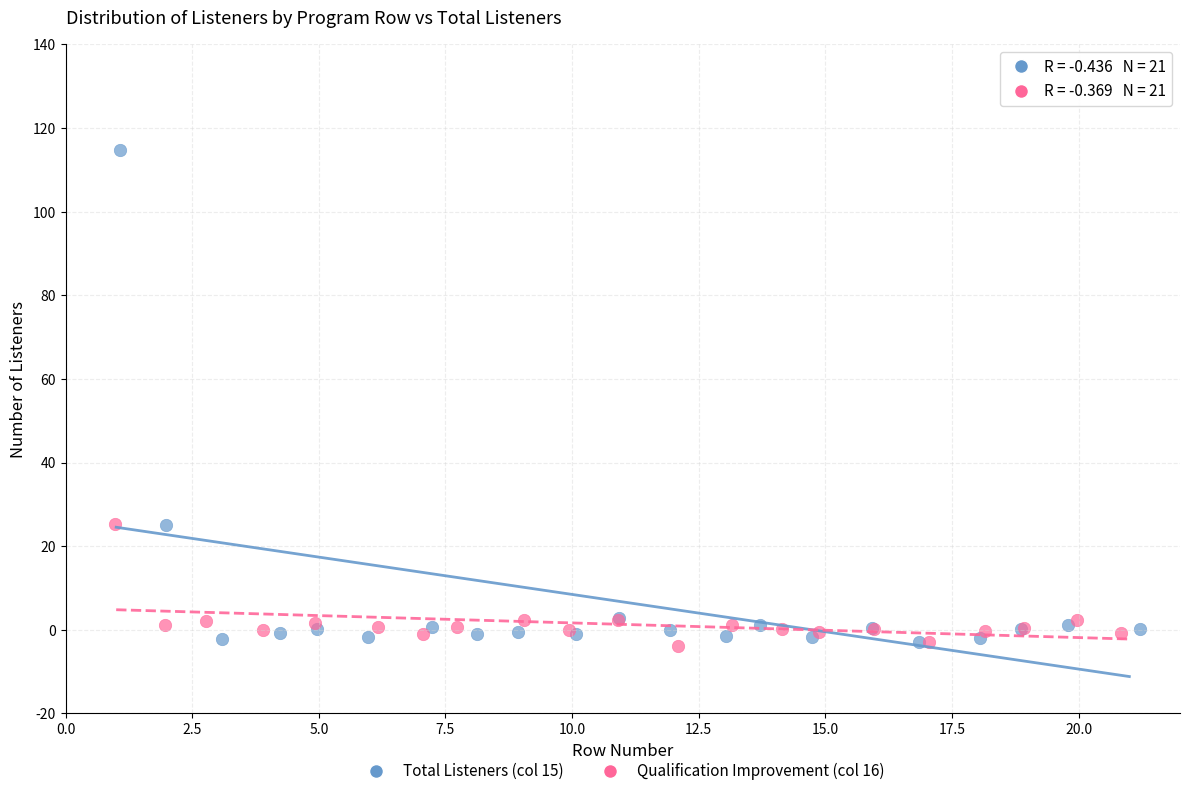

Which series reaches the maximum Y coordinate?

Total Listeners (col 15)